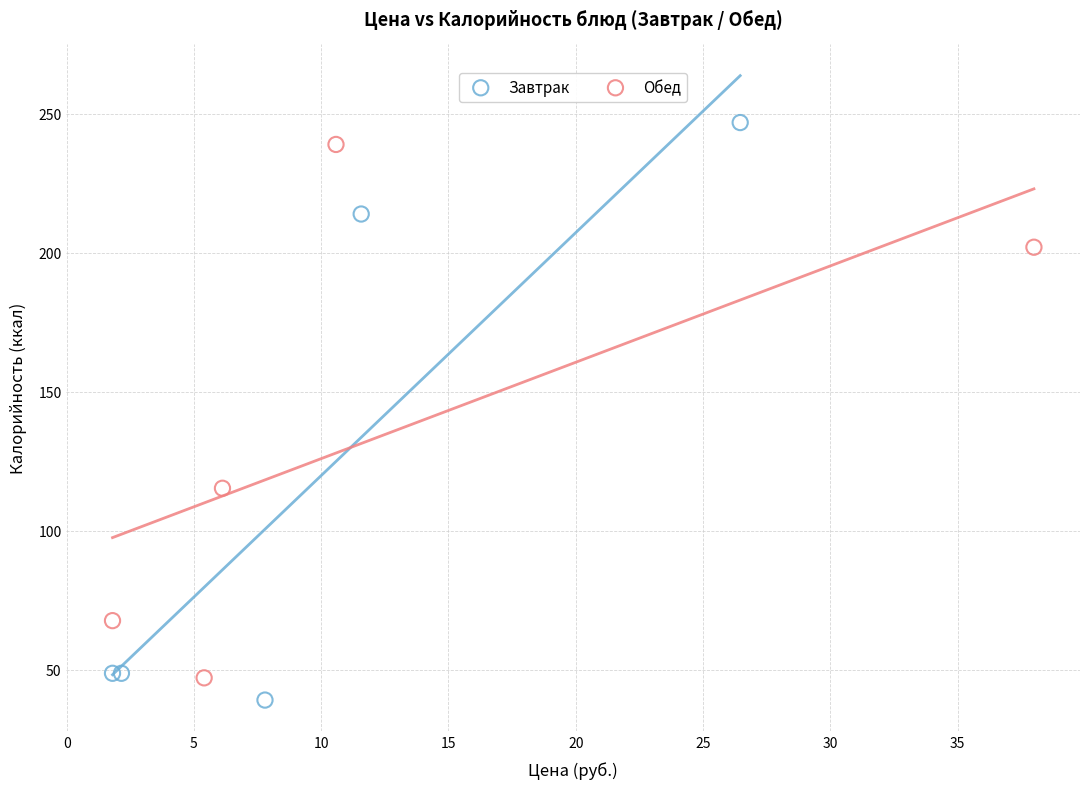

What are all the series names shown in the legend?

Завтрак, Обед